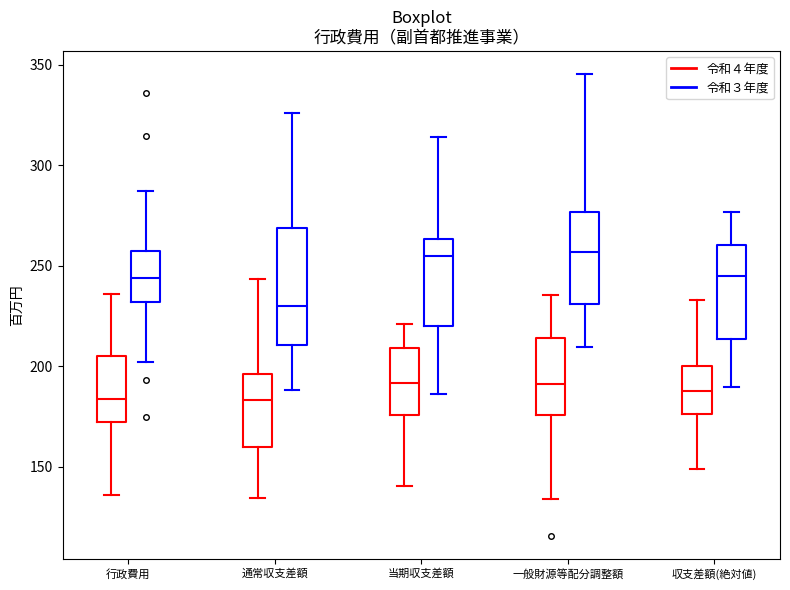

Reading left to right, read every box against the y-axis: the position of its median line, the range the box covers, and the ends of its whiskers. The values are not printed on the chart, so give them approximately, as read against the axis.

行政費用 (令和４年度): median 185, box 170 to 205, whiskers 135 to 235
行政費用 (令和３年度): median 245, box 230 to 255, whiskers 200 to 285
通常収支差額 (令和４年度): median 185, box 160 to 195, whiskers 135 to 245
通常収支差額 (令和３年度): median 230, box 210 to 270, whiskers 190 to 325
当期収支差額 (令和４年度): median 190, box 175 to 210, whiskers 140 to 220
当期収支差額 (令和３年度): median 255, box 220 to 265, whiskers 185 to 315
一般財源等配分調整額 (令和４年度): median 190, box 175 to 215, whiskers 135 to 235
一般財源等配分調整額 (令和３年度): median 255, box 230 to 275, whiskers 210 to 345
収支差額(絶対値) (令和４年度): median 190, box 175 to 200, whiskers 150 to 235
収支差額(絶対値) (令和３年度): median 245, box 215 to 260, whiskers 190 to 275